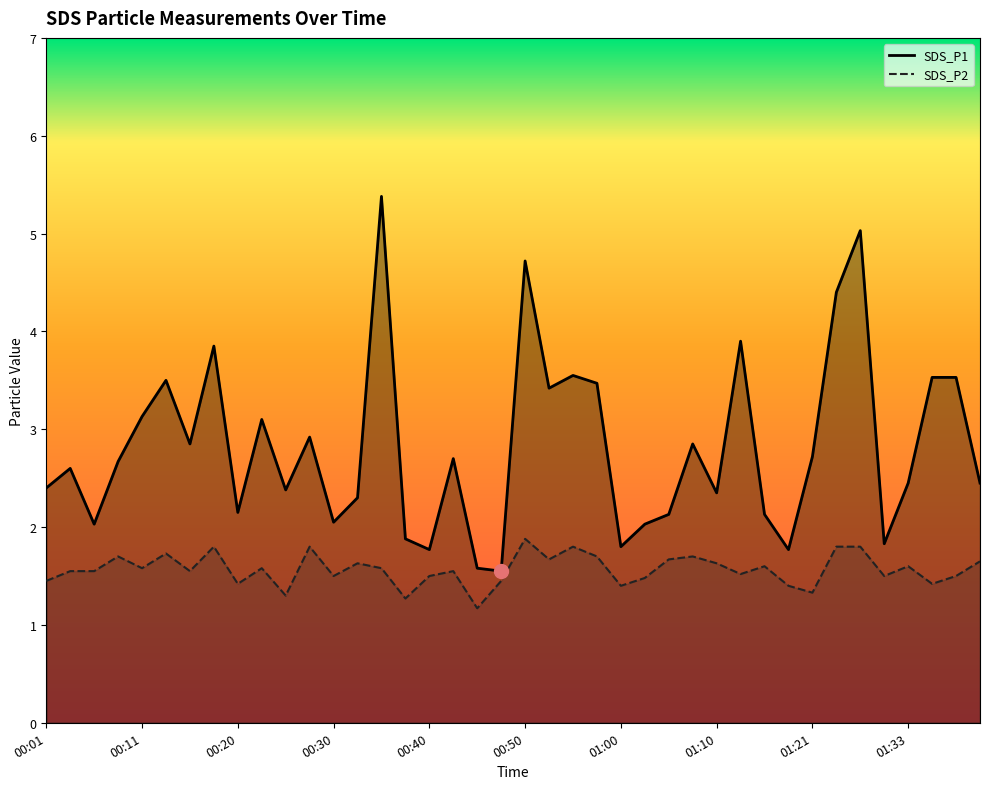

Read the SDS_P2 value at 01:41.

1.6